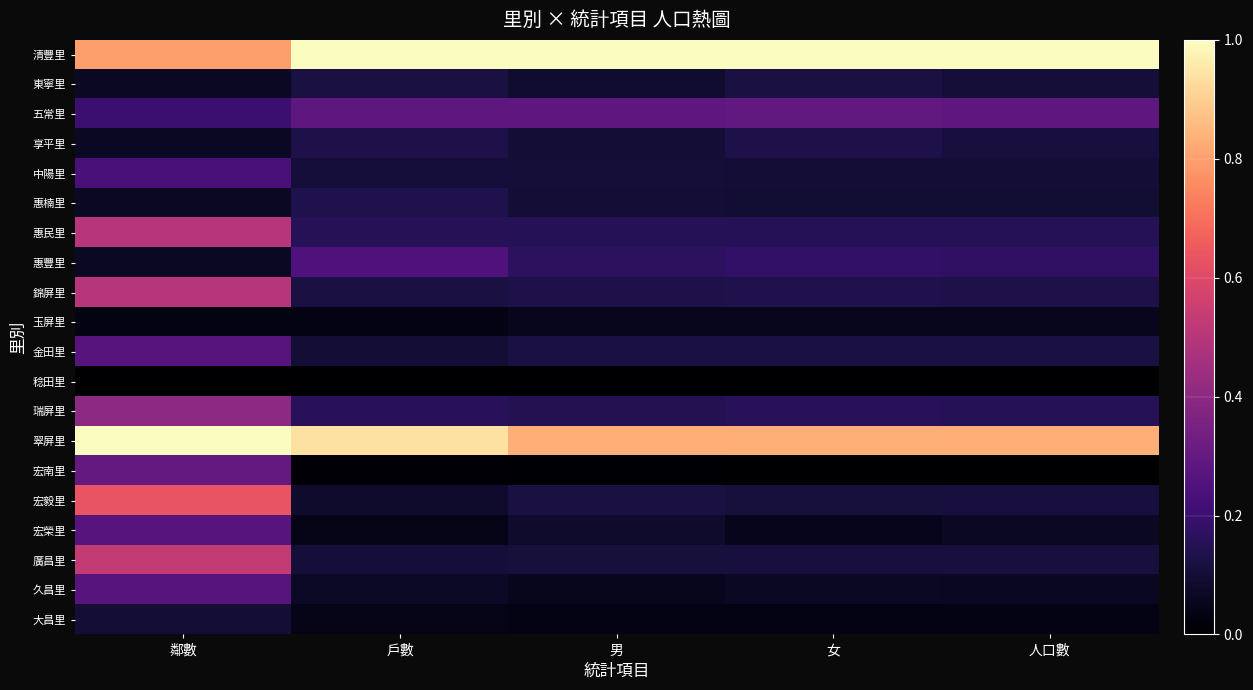

Reading left to right, transcribe all the data shown in this chart.

清豐里: 鄰數=0.8	戶數=1.0	男=1.0	女=1.0	人口數=1.0
東寧里: 鄰數=0.1	戶數=0.1	男=0.1	女=0.1	人口數=0.1
五常里: 鄰數=0.2	戶數=0.3	男=0.3	女=0.3	人口數=0.3
享平里: 鄰數=0.1	戶數=0.1	男=0.1	女=0.1	人口數=0.1
中陽里: 鄰數=0.2	戶數=0.1	男=0.1	女=0.1	人口數=0.1
惠楠里: 鄰數=0.1	戶數=0.1	男=0.1	女=0.1	人口數=0.1
惠民里: 鄰數=0.5	戶數=0.2	男=0.1	女=0.2	人口數=0.1
惠豐里: 鄰數=0.1	戶數=0.2	男=0.2	女=0.2	人口數=0.2
錦屏里: 鄰數=0.5	戶數=0.1	男=0.1	女=0.1	人口數=0.1
玉屏里: 鄰數=0.0	戶數=0.0	男=0.1	女=0.1	人口數=0.1
金田里: 鄰數=0.3	戶數=0.1	男=0.1	女=0.1	人口數=0.1
稔田里: 鄰數=0.0	戶數=0.0	男=0.0	女=0.0	人口數=0.0
瑞屏里: 鄰數=0.4	戶數=0.2	男=0.1	女=0.2	人口數=0.2
翠屏里: 鄰數=1.0	戶數=0.9	男=0.8	女=0.8	人口數=0.8
宏南里: 鄰數=0.3	戶數=0.0	男=0.0	女=0.0	人口數=0.0
宏毅里: 鄰數=0.6	戶數=0.1	男=0.1	女=0.1	人口數=0.1
宏榮里: 鄰數=0.3	戶數=0.0	男=0.1	女=0.1	人口數=0.1
廣昌里: 鄰數=0.5	戶數=0.1	男=0.1	女=0.1	人口數=0.1
久昌里: 鄰數=0.3	戶數=0.1	男=0.1	女=0.1	人口數=0.1
大昌里: 鄰數=0.1	戶數=0.0	男=0.0	女=0.0	人口數=0.0